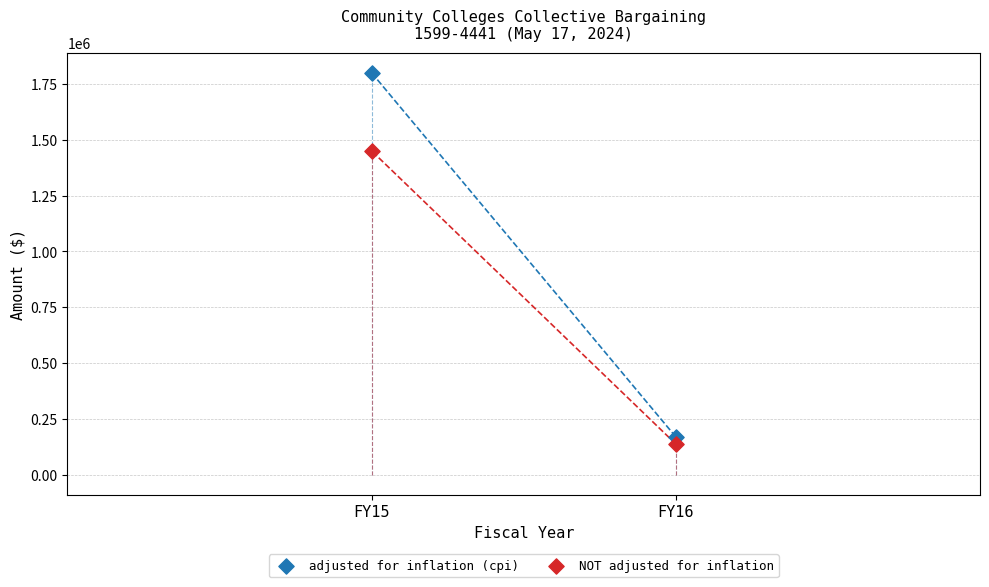

Which series contains the lowest Y value?

NOT adjusted for inflation